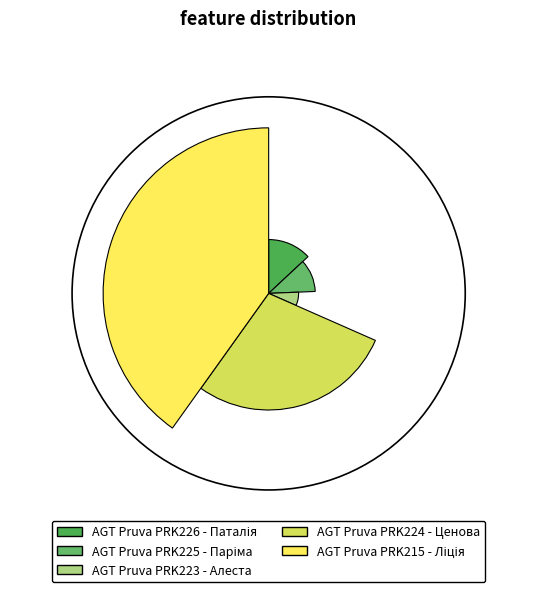

Do AGT Pruva PRK215 - Ліція and AGT Pruva PRK226 - Паталія together represent more than half of the pie?

Yes